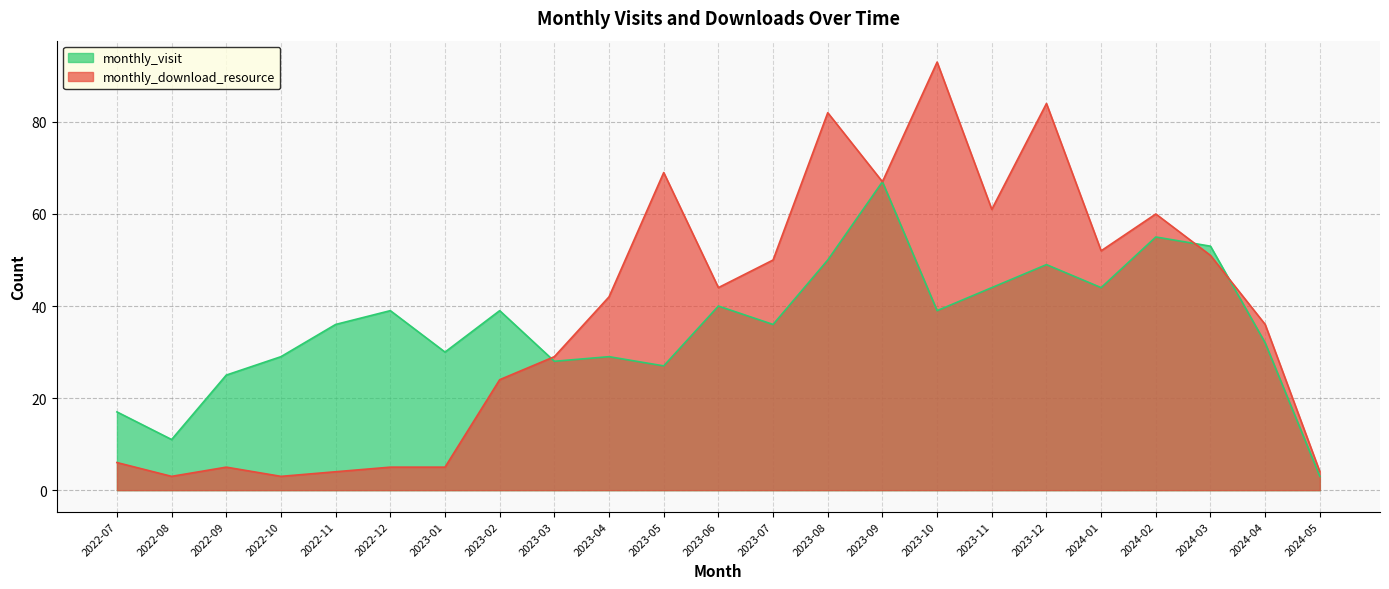

True or false: monthly_download_resource and monthly_visit intersect in this chart.

True